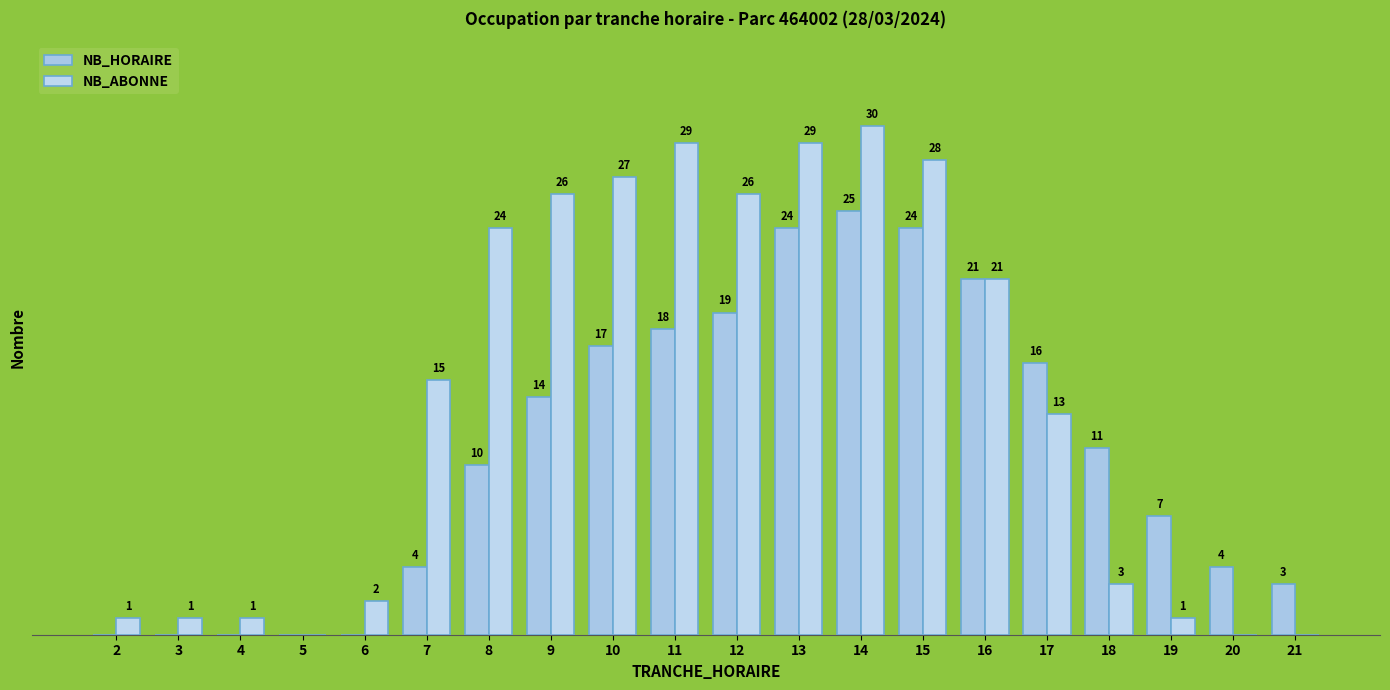

How many groups of bars are there?

20